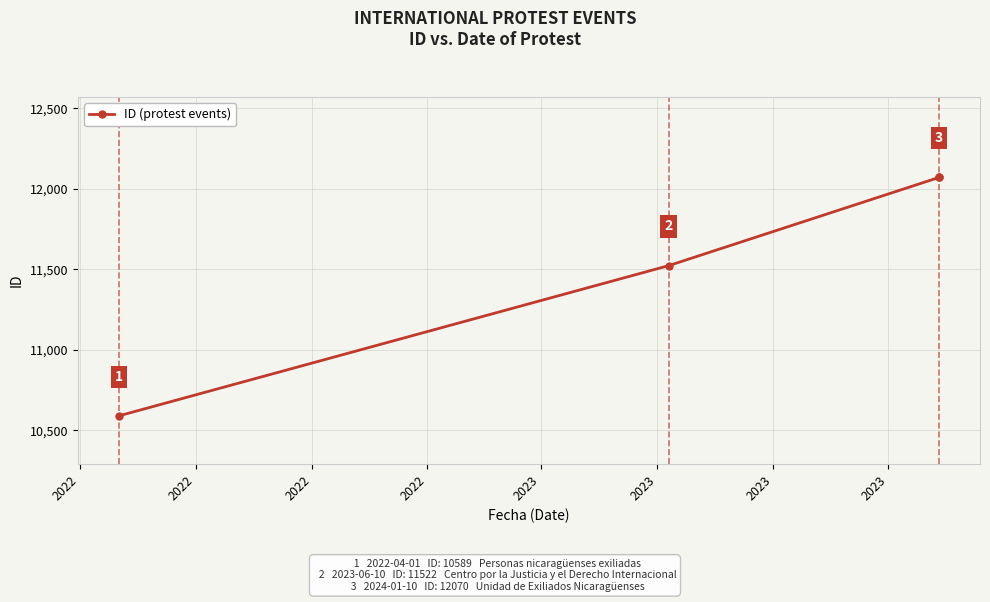

True or false: the data shows 4347 at 2022.

False